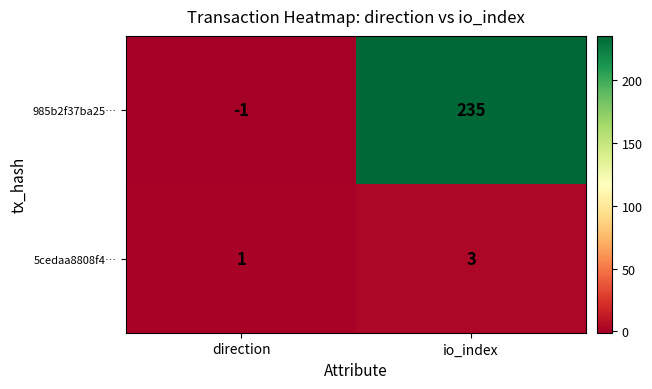

Which series has the largest total across all categories?

985b2f37ba25…